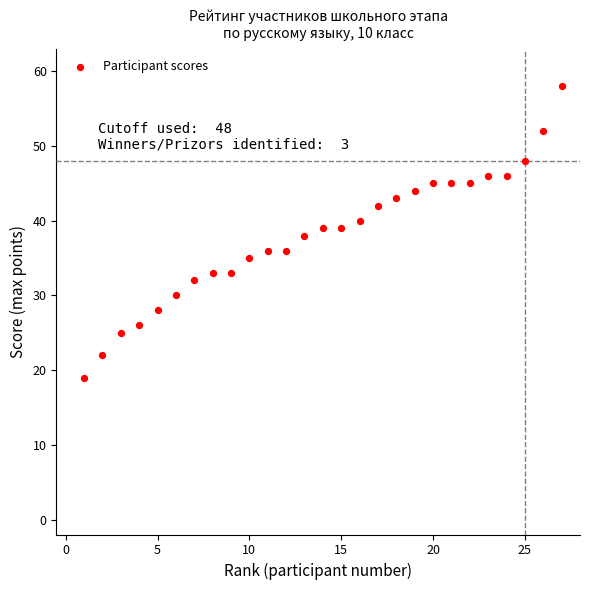

What is the range of X values (max minus min)?

26